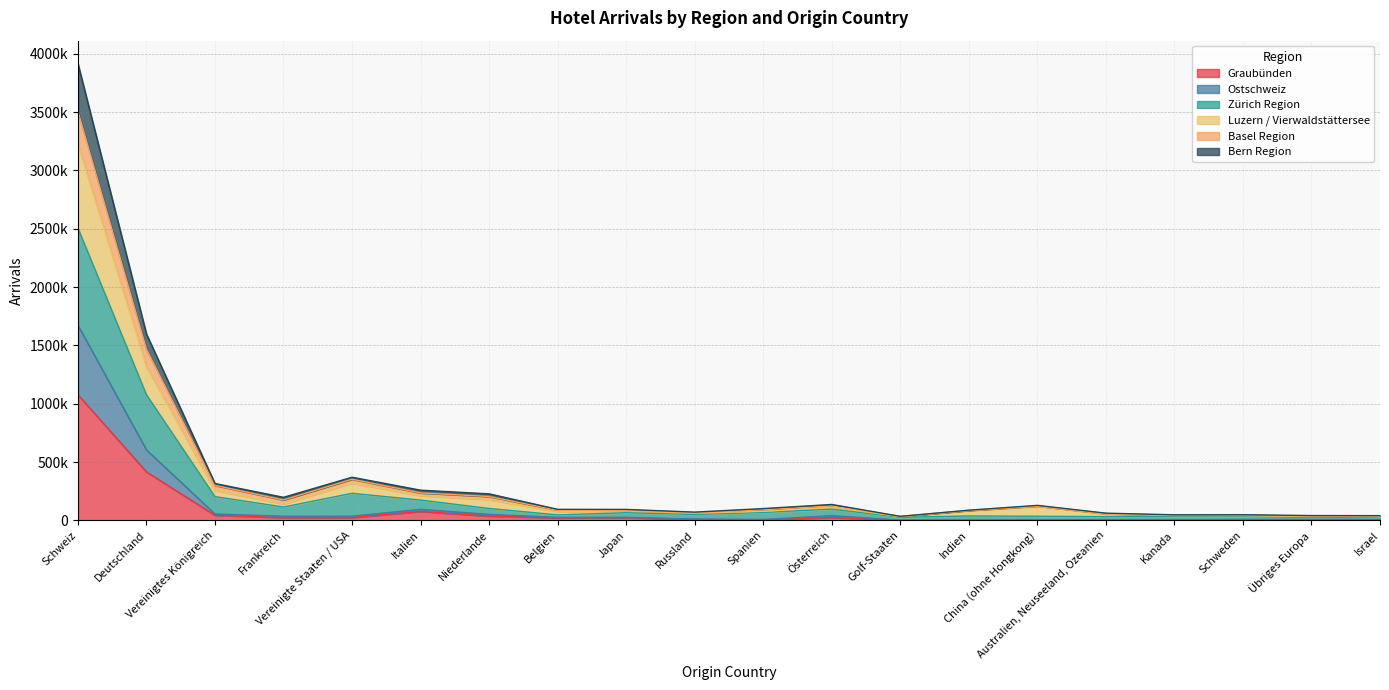

List the labels in order of Luzern / Vierwaldstättersee value, largest first.

Schweiz, Deutschland, Vereinigte Staaten / USA, Vereinigtes Königreich, Italien, Niederlande, Frankreich, China (ohne Hongkong), Österreich, Indien, Japan, Spanien, Belgien, Russland, Australien, Neuseeland, Ozeanien, Kanada, Schweden, Israel, Übriges Europa, Golf-Staaten